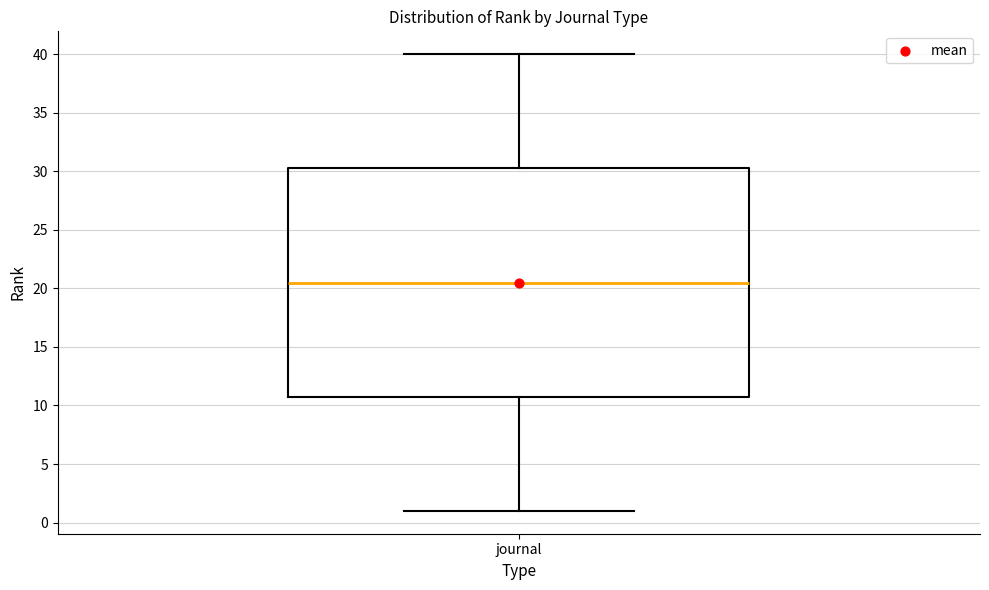

Transcribe this box plot: give where the median line is, the range the box spans, and where the two whiskers end, as read against the y-axis. The values are not printed on the chart, so give them approximately, as read against the axis.

median 20.5, box 11.0 to 30.5, whiskers 1.0 to 40.0